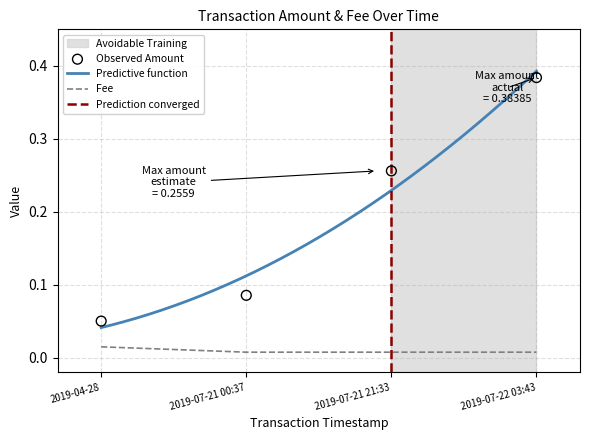

How many Fee values are between 0 and 1?

4